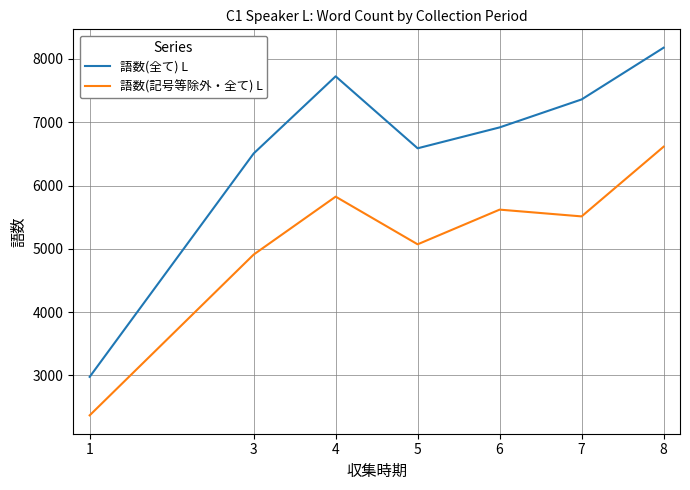

What is the difference between the highest and lowest values at 6?

1299